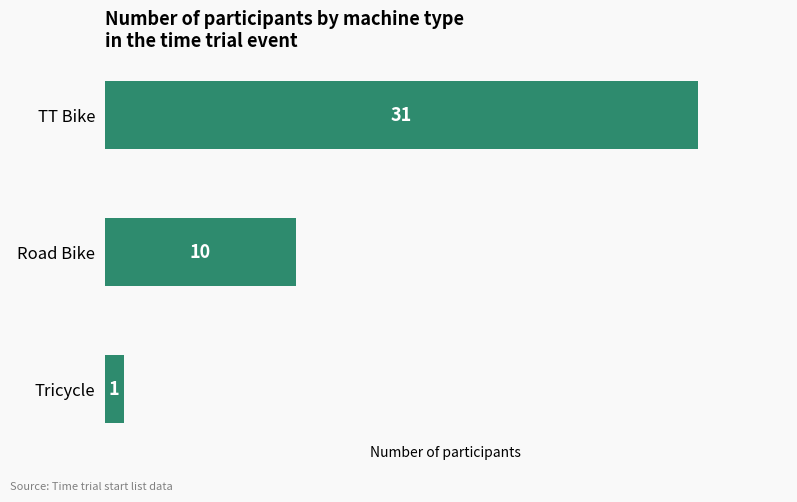

List the labels in order of value, largest first.

TT Bike, Road Bike, Tricycle